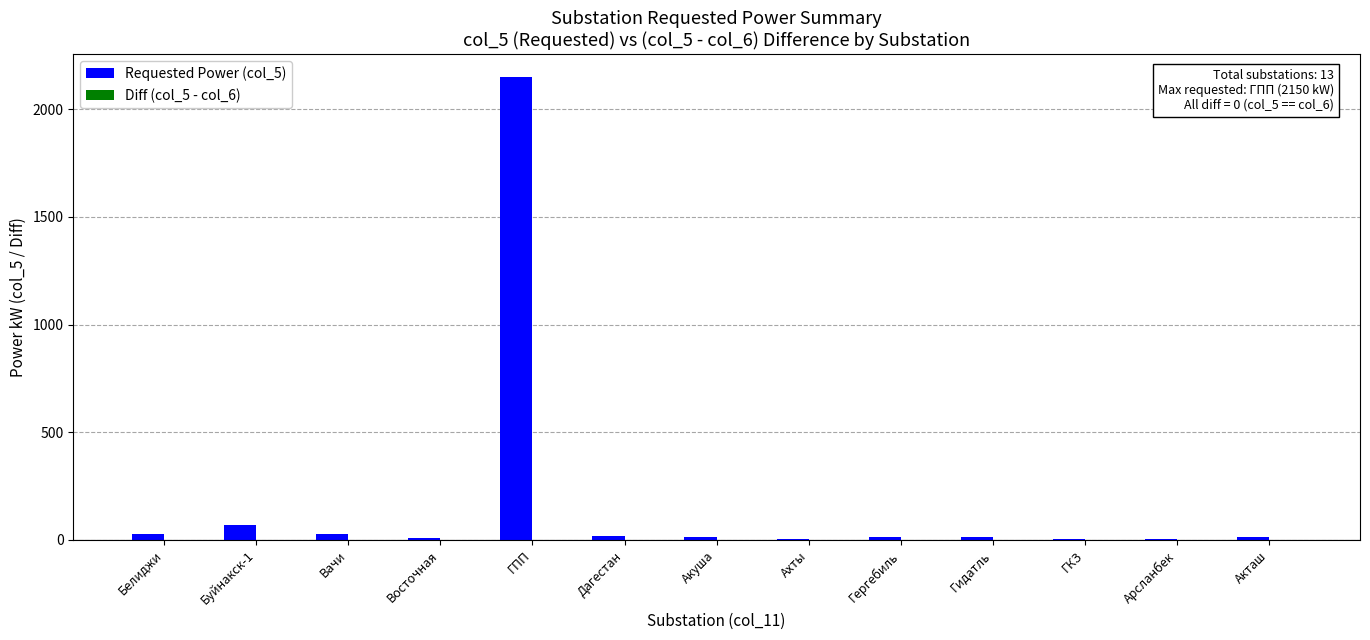

How many categories are shown in the chart?

13